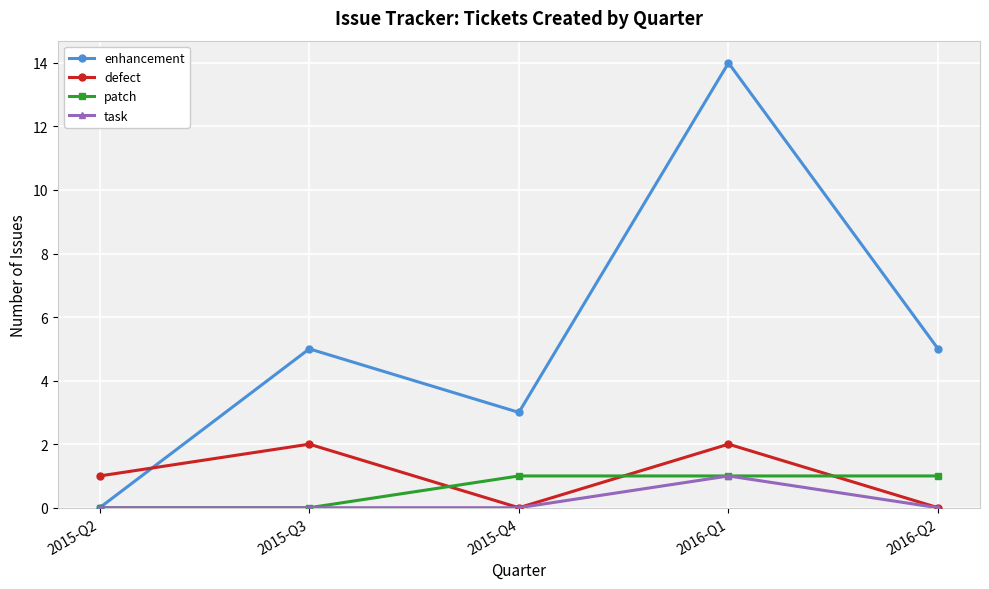

How many distinct data groups are displayed?

4